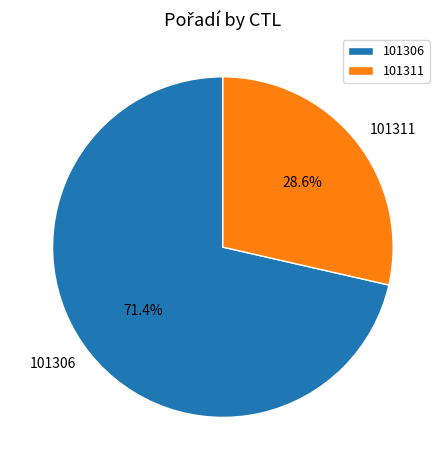

Rank the categories by value from highest to lowest.

101306, 101311